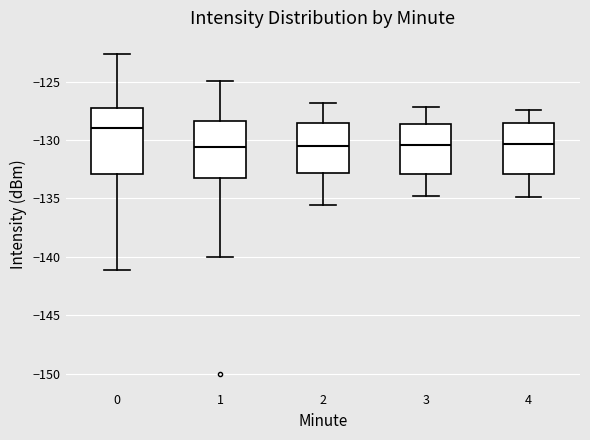

Reading left to right, transcribe this box plot: for each box, give where its median line is, the range the box spans, and where its two whiskers end, as read against the y-axis. The values are not printed on the chart, so give them approximately, as read against the axis.

0: median -129.0, box -133.0 to -127.5, whiskers -141.0 to -122.5
1: median -130.5, box -133.0 to -128.5, whiskers -140.0 to -125.0
2: median -130.5, box -133.0 to -128.5, whiskers -135.5 to -127.0
3: median -130.5, box -133.0 to -128.5, whiskers -135.0 to -127.0
4: median -130.5, box -133.0 to -128.5, whiskers -135.0 to -127.5